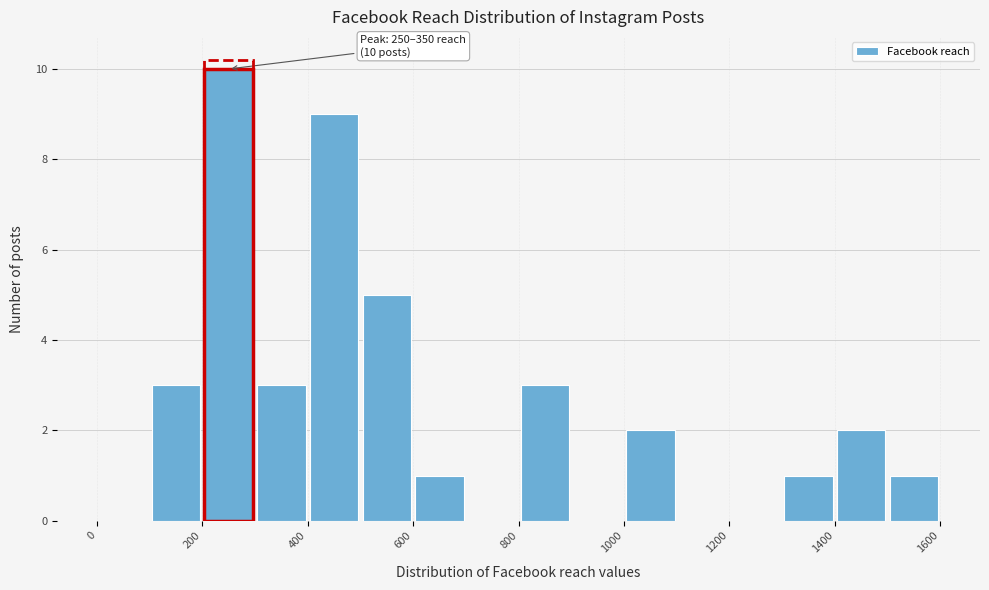

Which range on the x-axis has the tallest bar?

200 to 300